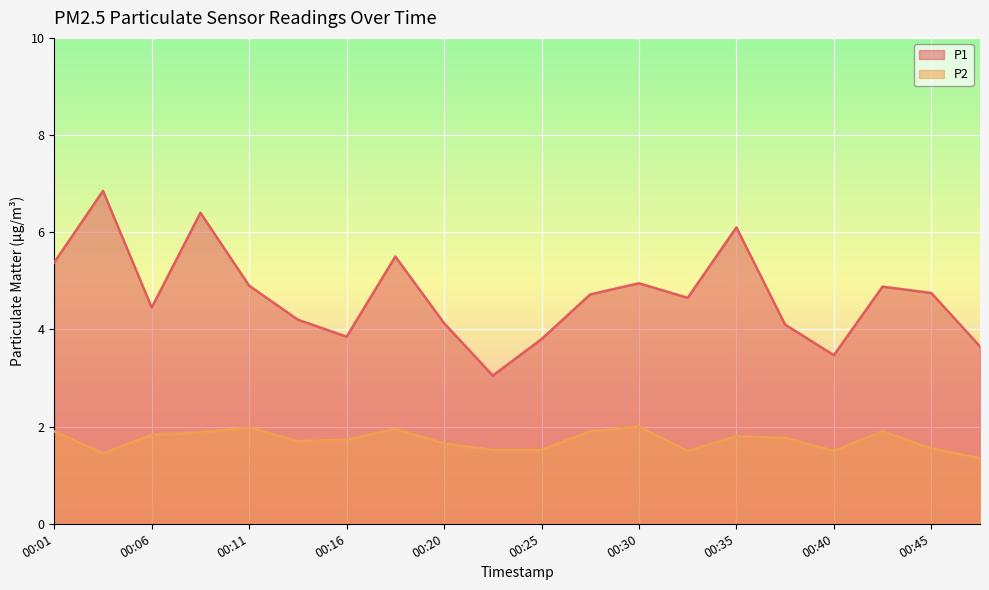

What is the total value across all series at 00:45?

6.3